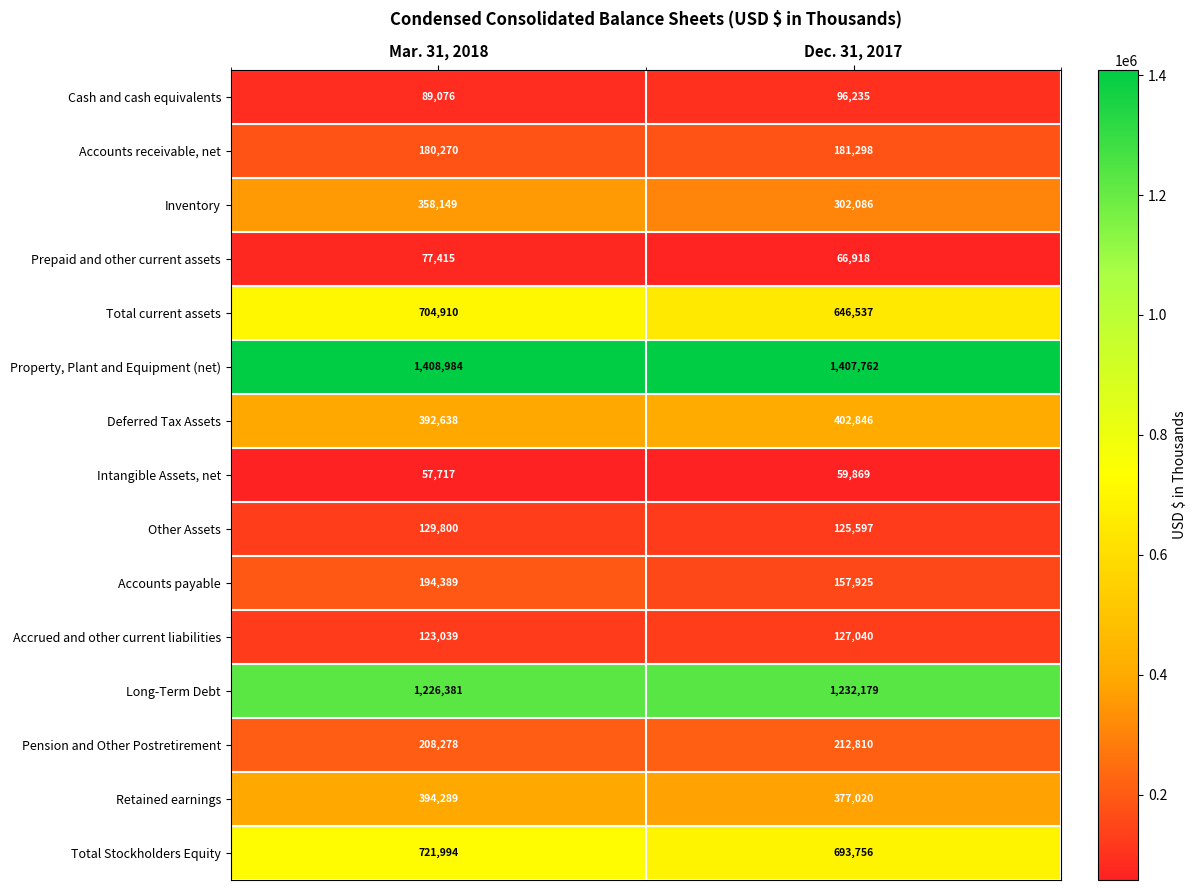

At Dec. 31, 2017, list the series in order from smallest to largest.

Intangible Assets, net, Prepaid and other current assets, Cash and cash equivalents, Other Assets, Accrued and other current liabilities, Accounts payable, Accounts receivable, net, Pension and Other Postretirement, Inventory, Retained earnings, Deferred Tax Assets, Total current assets, Total Stockholders Equity, Long-Term Debt, Property, Plant and Equipment (net)